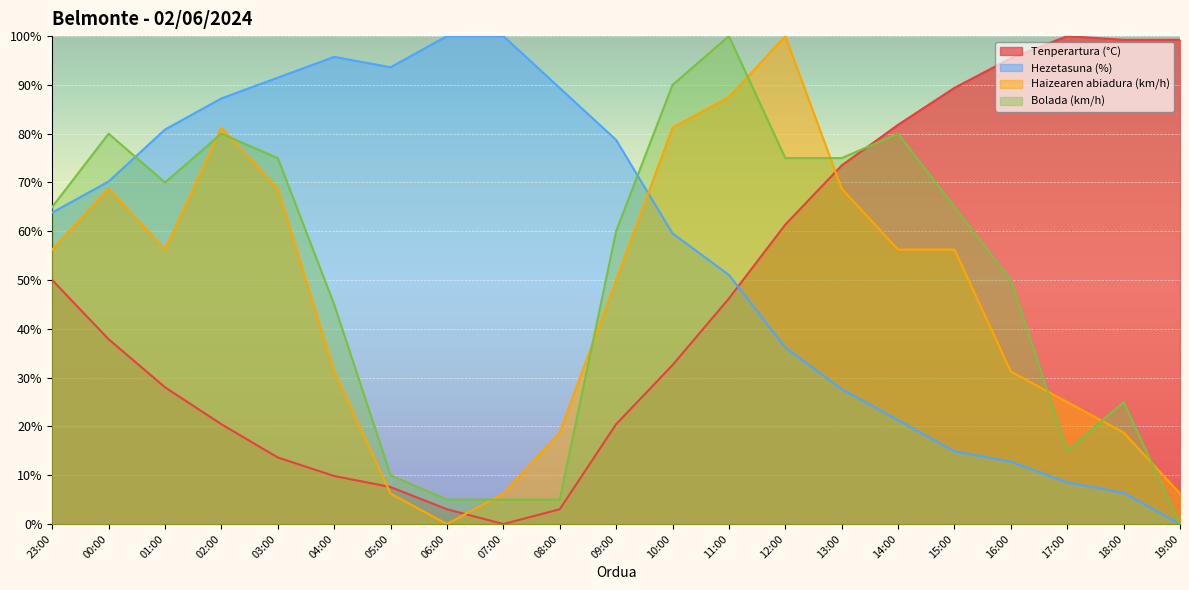

Reading left to right, list all the values displayed in this chart.

Tenperartura (°C): 23:00=50.0	00:00=37.9	01:00=28.0	02:00=20.5	03:00=13.6	04:00=9.8	05:00=7.6	06:00=3.0	07:00=0.0	08:00=3.0	09:00=20.5	10:00=32.6	11:00=46.2	12:00=61.4	13:00=73.5	14:00=81.8	15:00=89.4	16:00=95.5	17:00=100.0	18:00=99.2	19:00=99.2
Hezetasuna (%): 23:00=63.8	00:00=70.2	01:00=80.9	02:00=87.2	03:00=91.5	04:00=95.7	05:00=93.6	06:00=100.0	07:00=100.0	08:00=89.4	09:00=78.7	10:00=59.6	11:00=51.1	12:00=36.2	13:00=27.7	14:00=21.3	15:00=14.9	16:00=12.8	17:00=8.5	18:00=6.4	19:00=0.0
Haizearen abiadura (km/h): 23:00=56.2	00:00=68.8	01:00=56.2	02:00=81.2	03:00=68.8	04:00=31.2	05:00=6.2	06:00=0.0	07:00=6.2	08:00=18.8	09:00=50.0	10:00=81.2	11:00=87.5	12:00=100.0	13:00=68.8	14:00=56.2	15:00=56.2	16:00=31.2	17:00=25.0	18:00=18.8	19:00=6.2
Bolada (km/h): 23:00=65.0	00:00=80.0	01:00=70.0	02:00=80.0	03:00=75.0	04:00=45.0	05:00=10.0	06:00=5.0	07:00=5.0	08:00=5.0	09:00=60.0	10:00=90.0	11:00=100.0	12:00=75.0	13:00=75.0	14:00=80.0	15:00=65.0	16:00=50.0	17:00=15.0	18:00=25.0	19:00=0.0